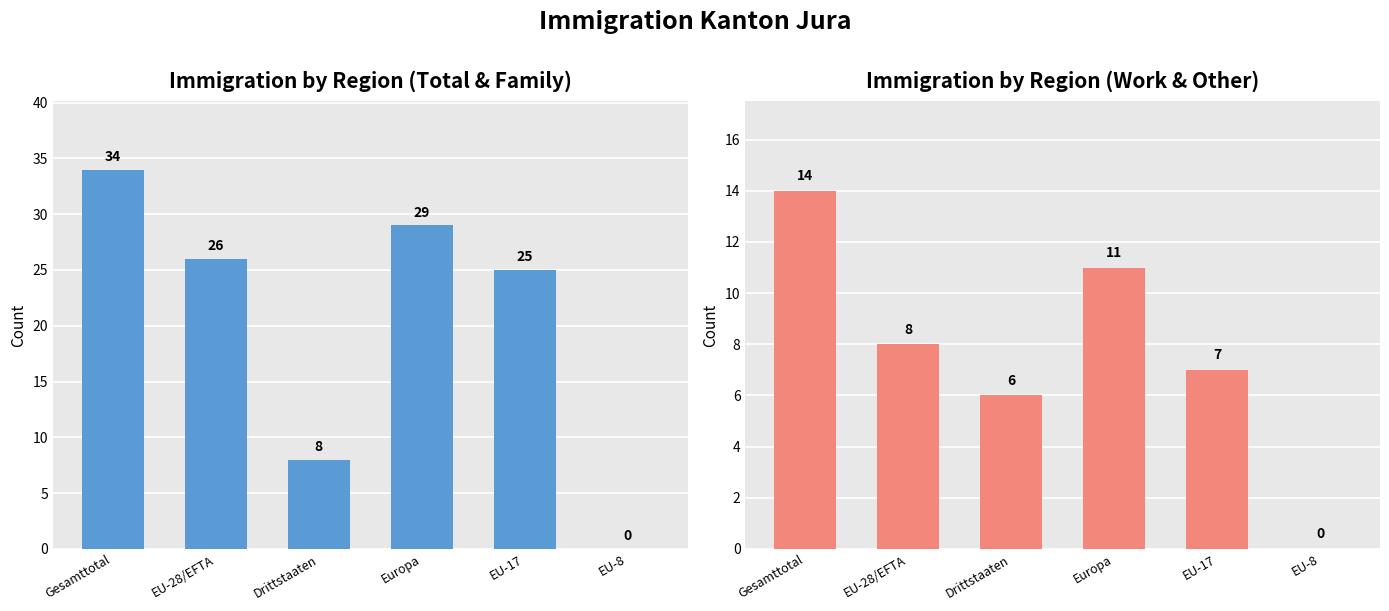

Reading left to right, what are all the values shown in this chart?

Total Einwanderung: 34	26	8	29	25	0
Familien-nachzug: 14	8	6	11	7	0